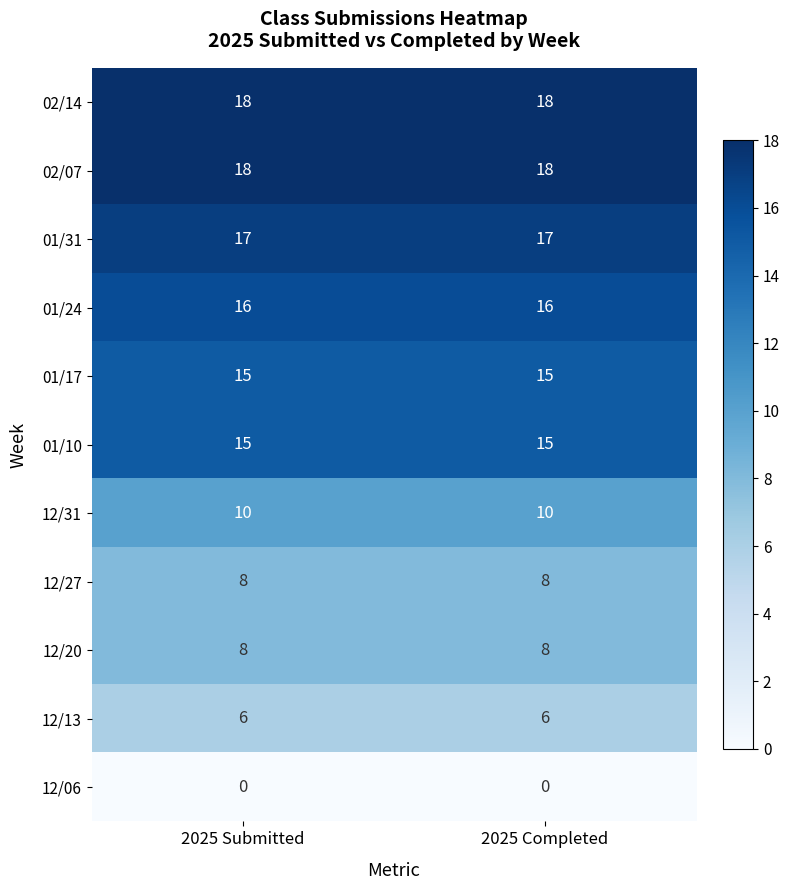

Is the value of 12/31 at 2025 Submitted greater than the value of 01/31 at 2025 Completed?

No